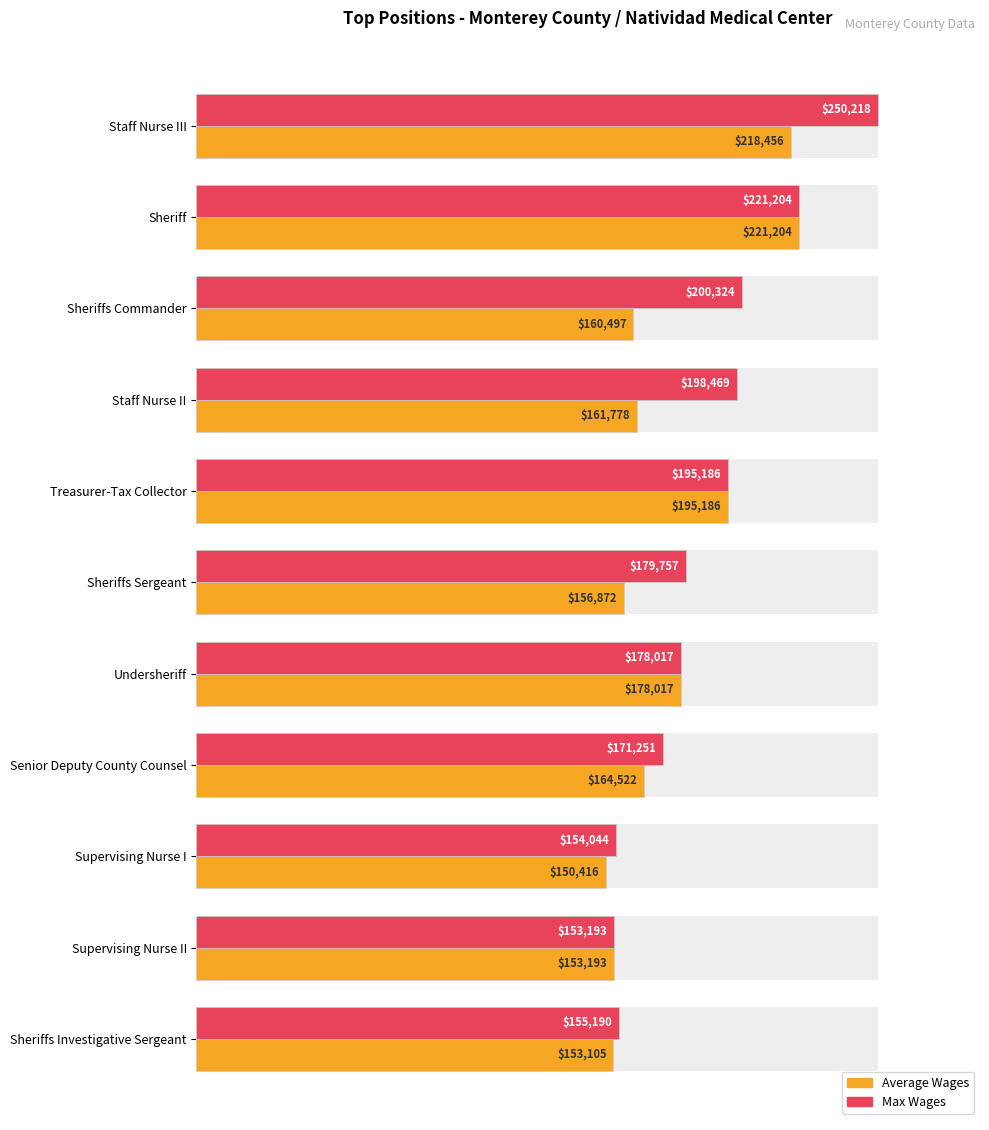

Which series has the widest spread of values?

Max Wages